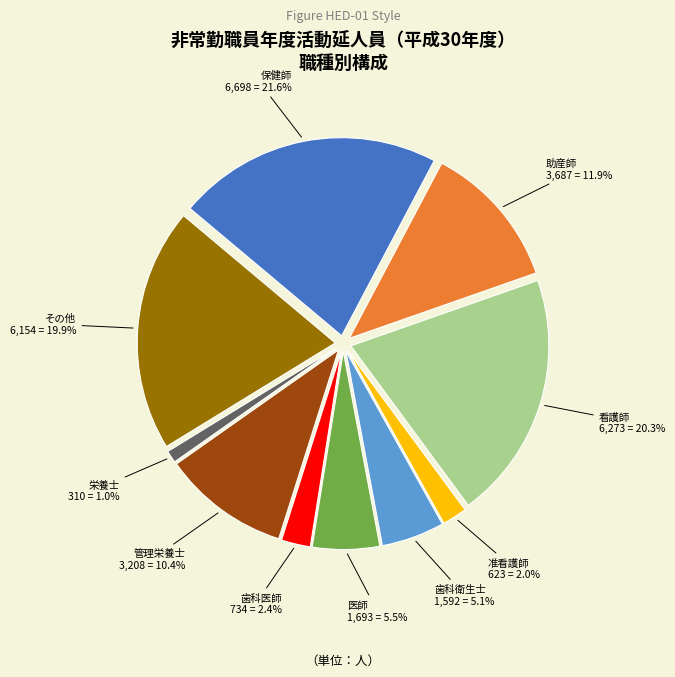

The 栄養士 slice represents 11% of the pie. True or false?

False